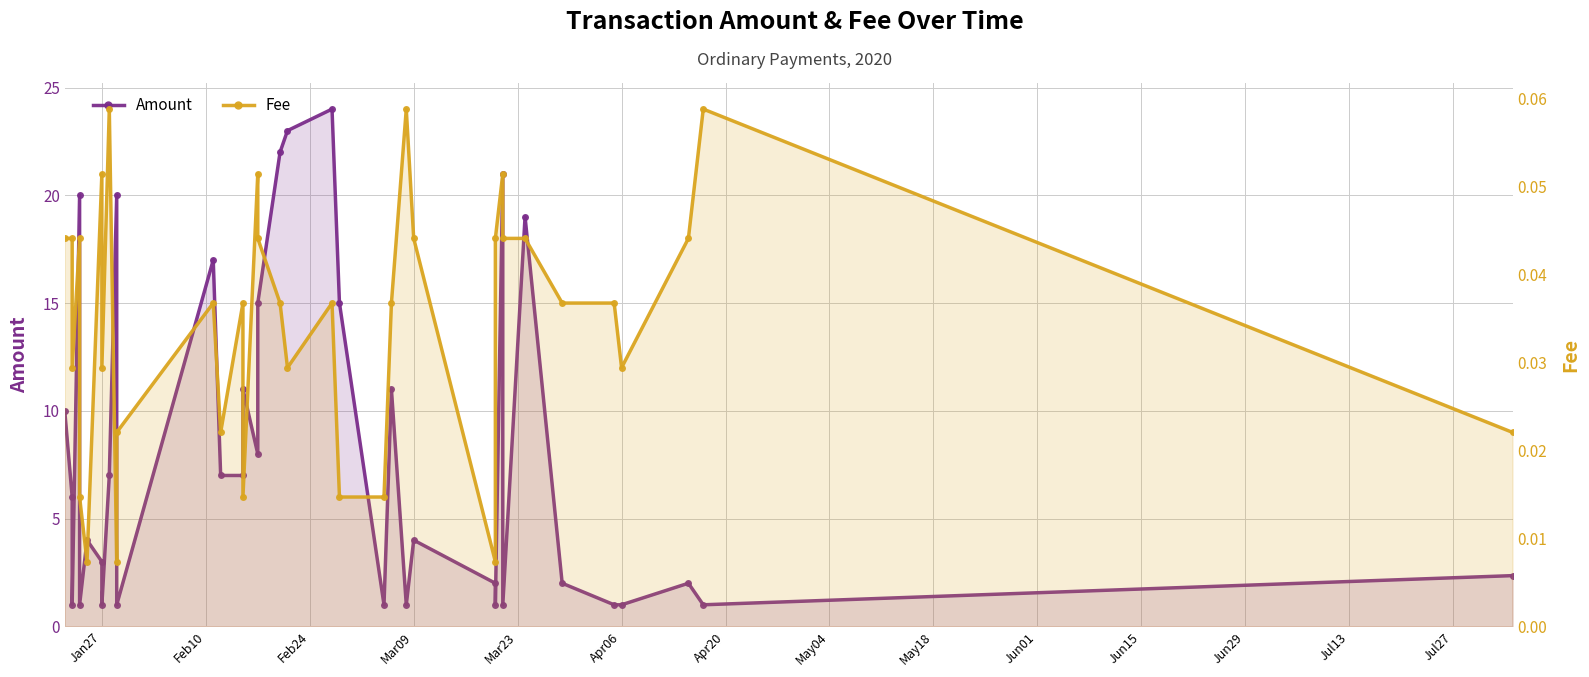

Which series has the widest spread of values?

Amount